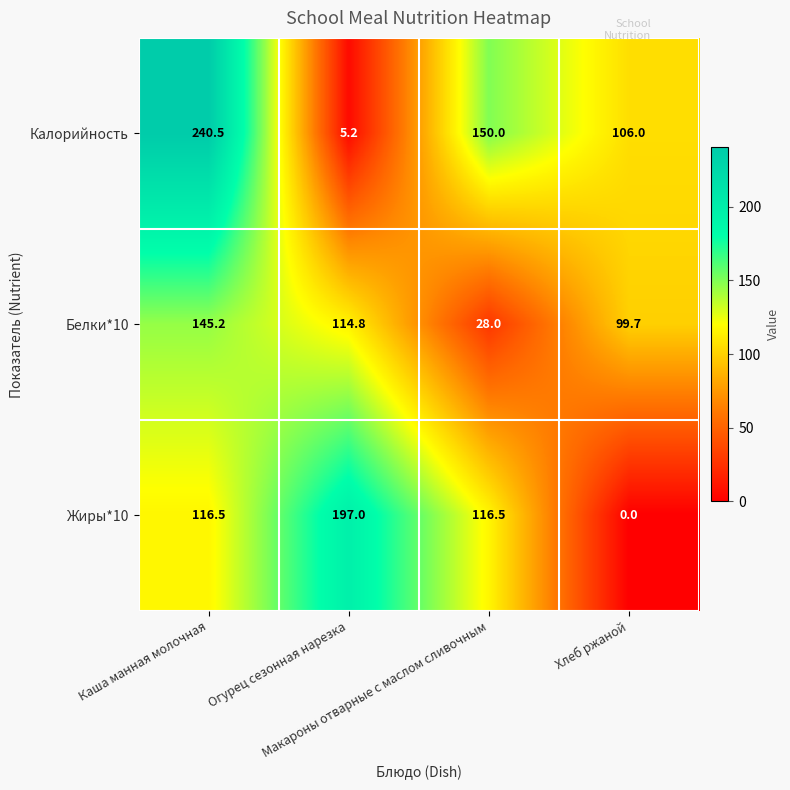

Which series has the largest total across all categories?

Калорийность